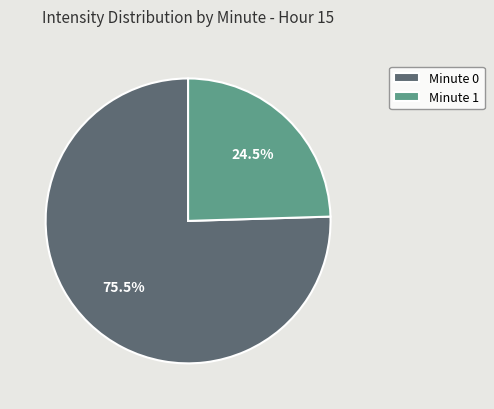

What is the smallest slice in the pie chart?

Minute 1